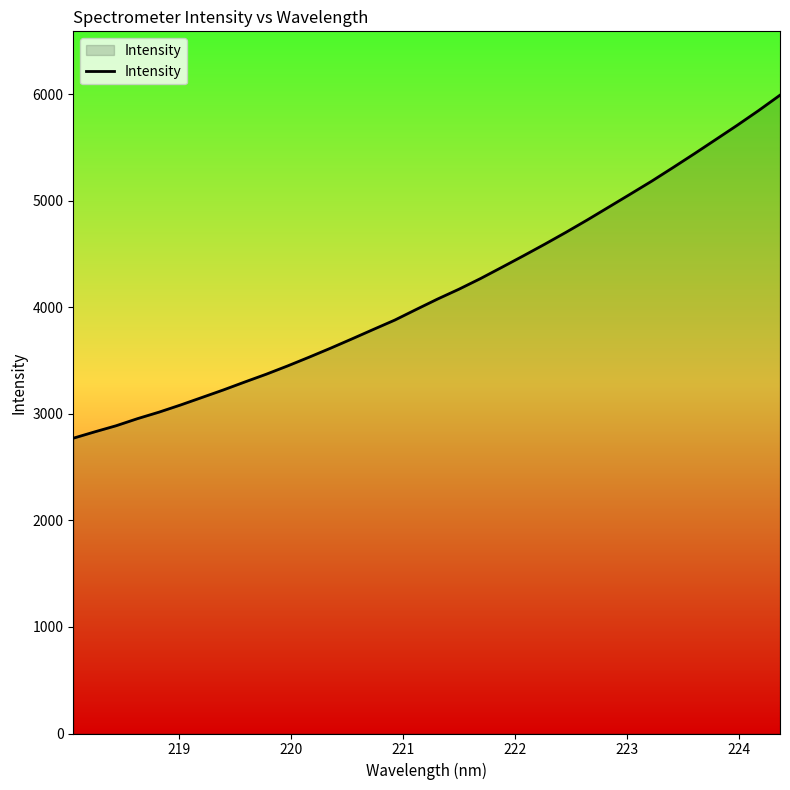

How many lines are shown in the chart?

1